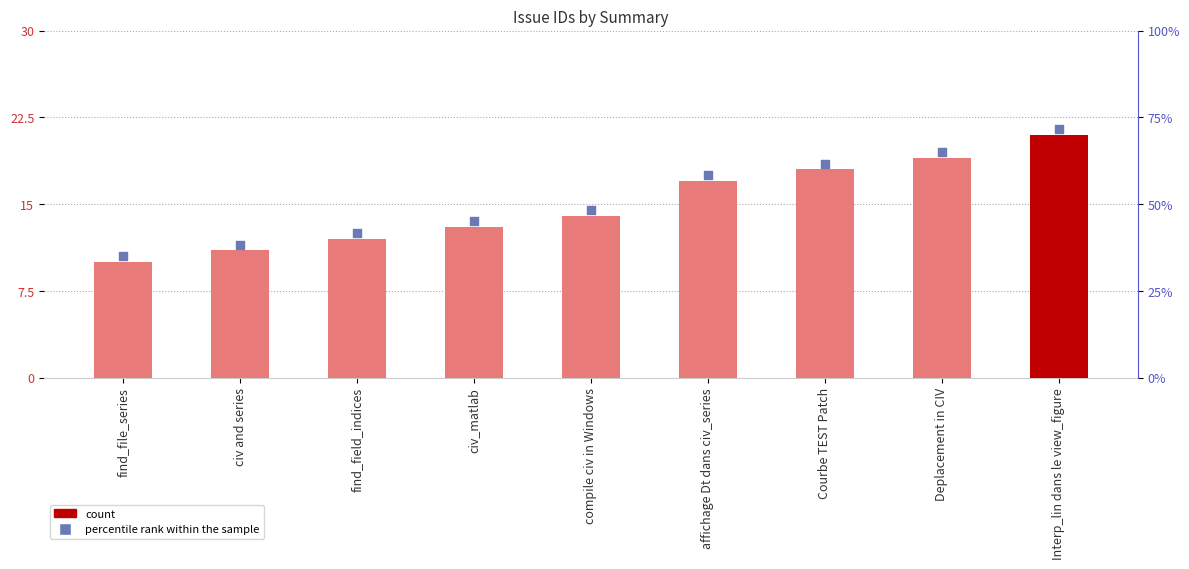

Which series reaches the minimum Y coordinate?

id